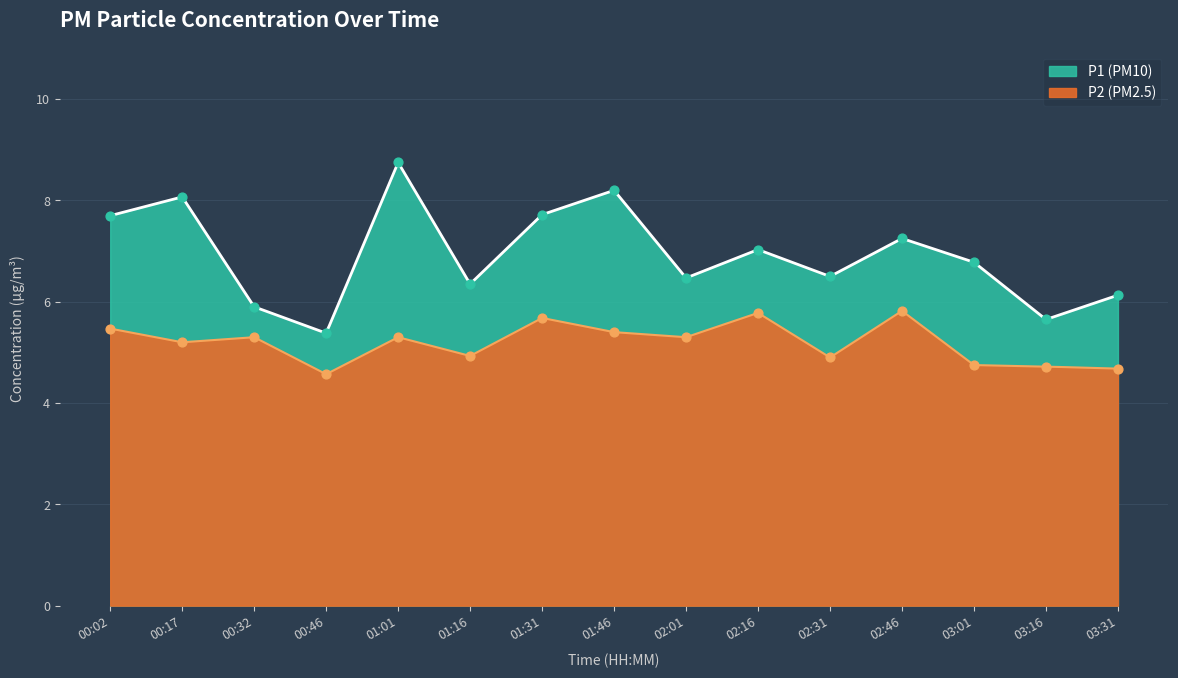

What is the total value across all series at 02:31?

11.4